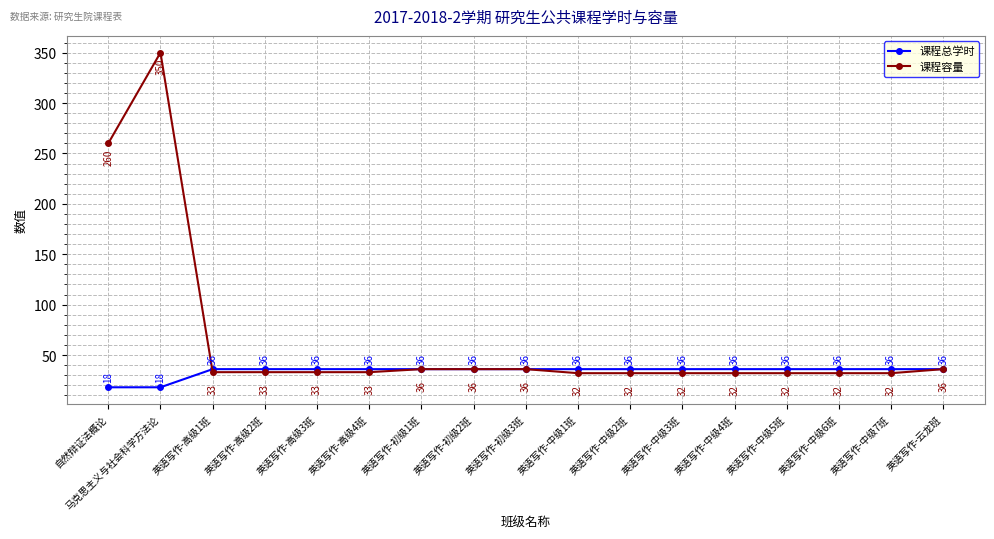

Where is the first local maximum for 课程容量?

马克思主义与社会科学方法论